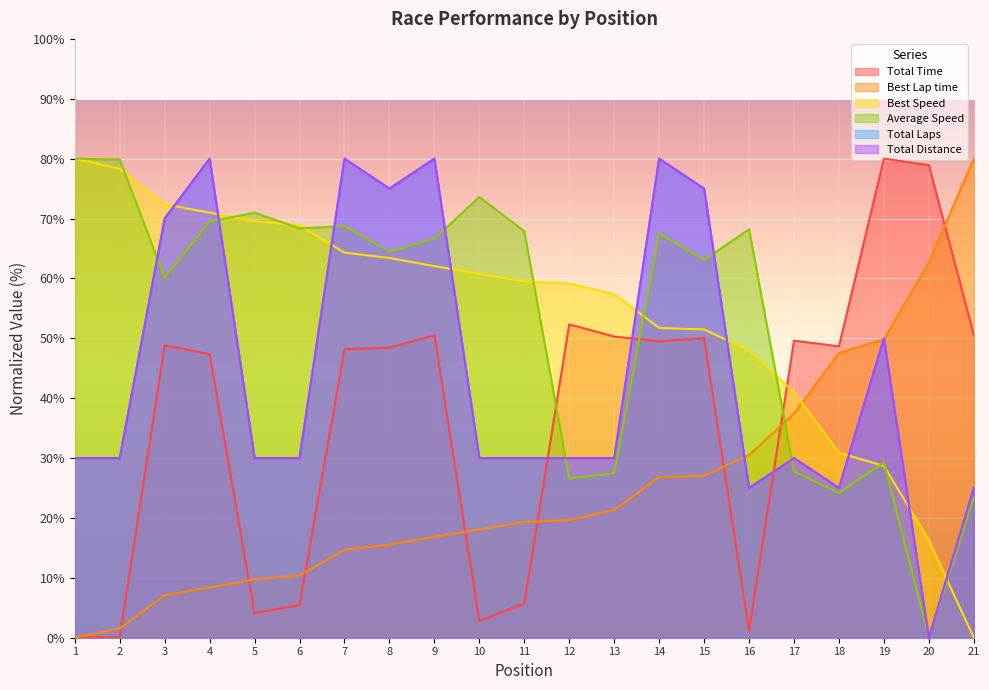

Which series has the largest range (max minus min)?

Total Time